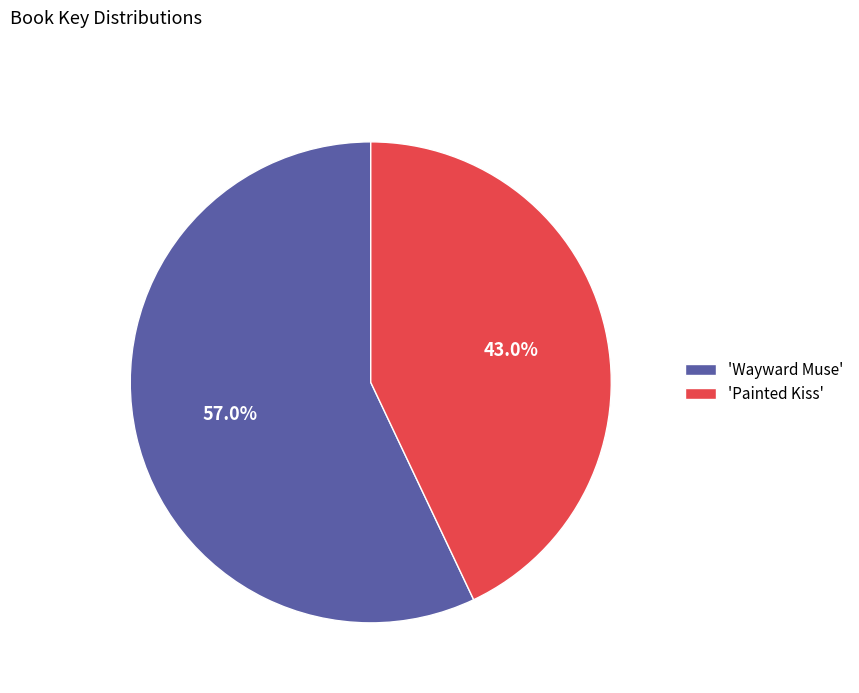

What is the total percentage of 'Wayward Muse' and 'Painted Kiss'?

100.0%